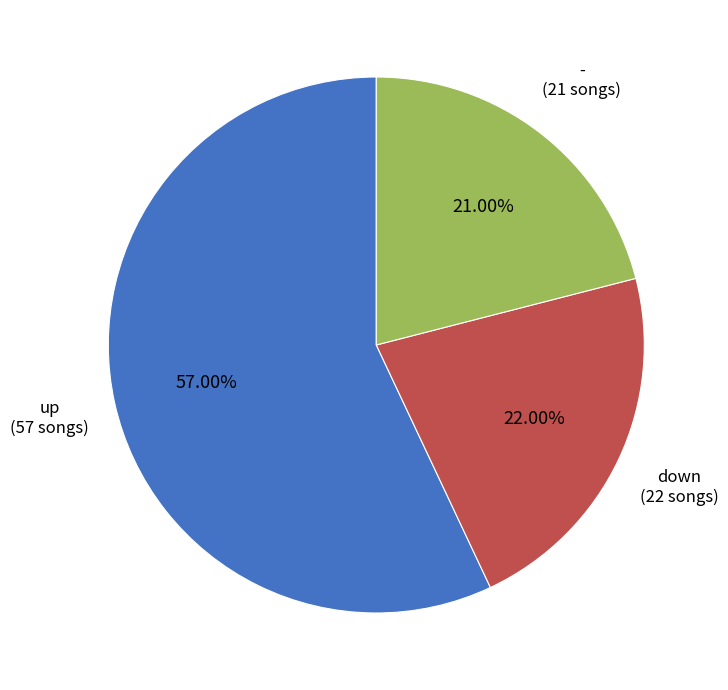

Is there a majority slice in this chart?

Yes